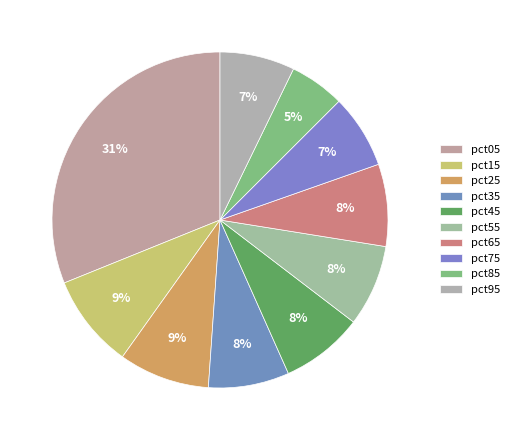

Is there a majority slice in this chart?

No